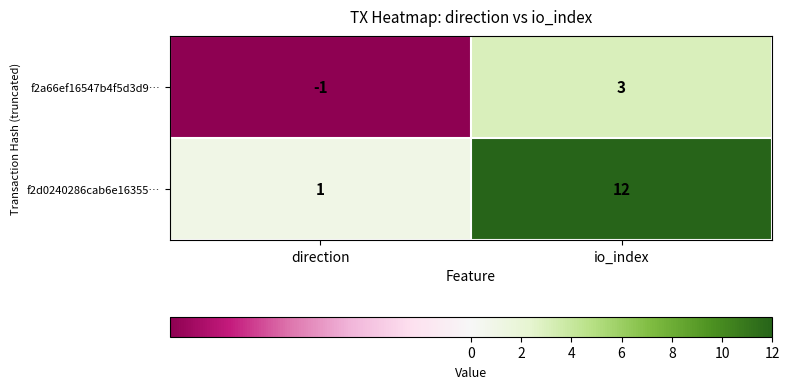

Where is f2a66ef16547b4f5d3d9… nearest to the value 1?

direction